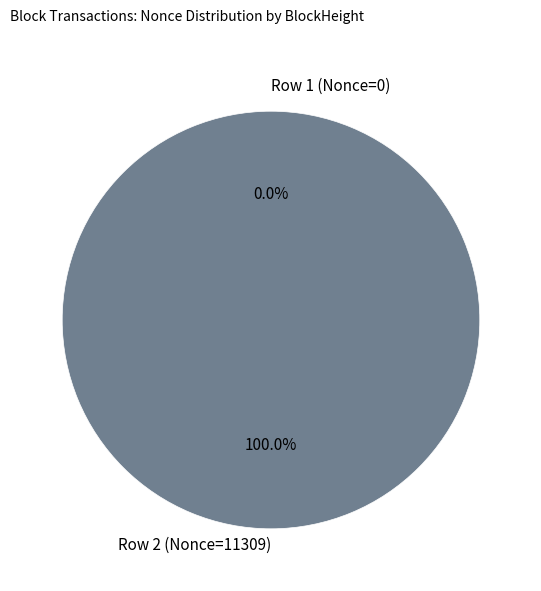

Is it true that 232554 is 0% of the pie?

True